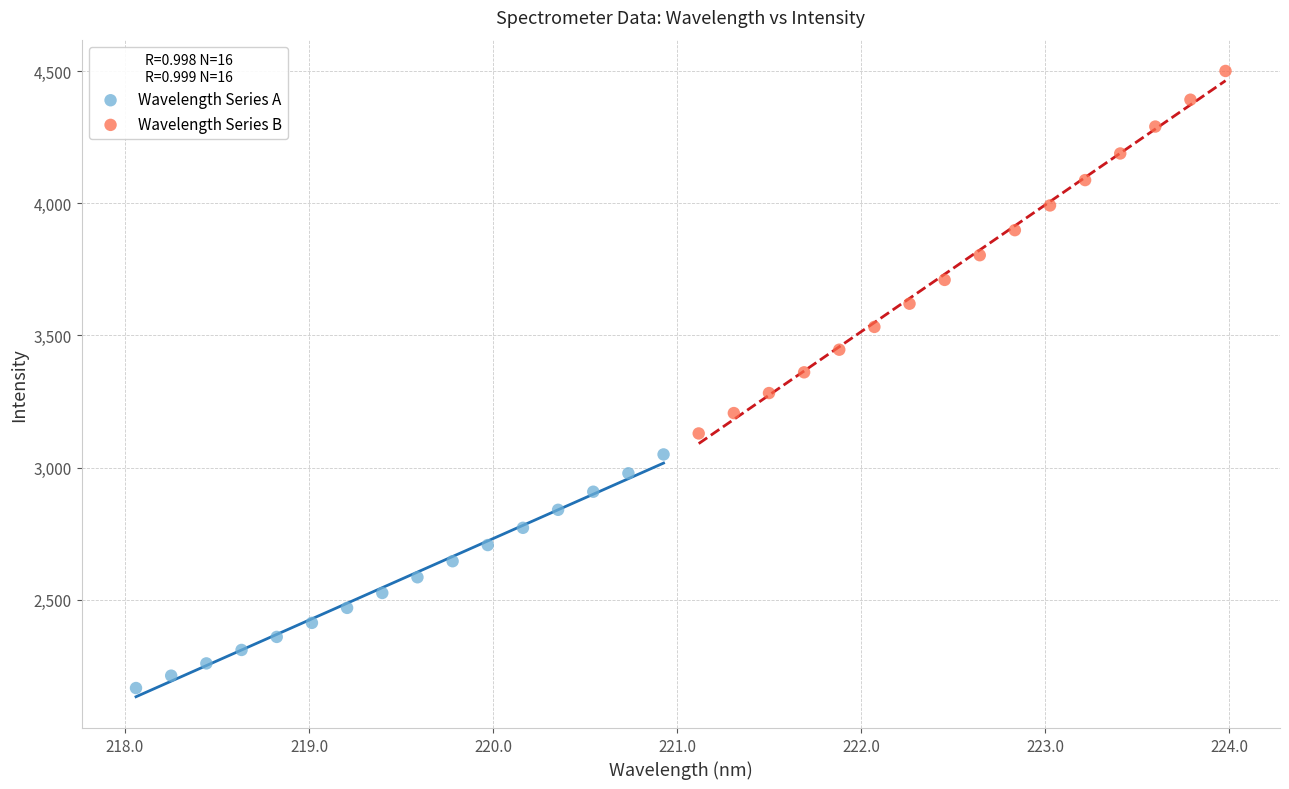

Which series contains the lowest Y value?

Wavelength Series A